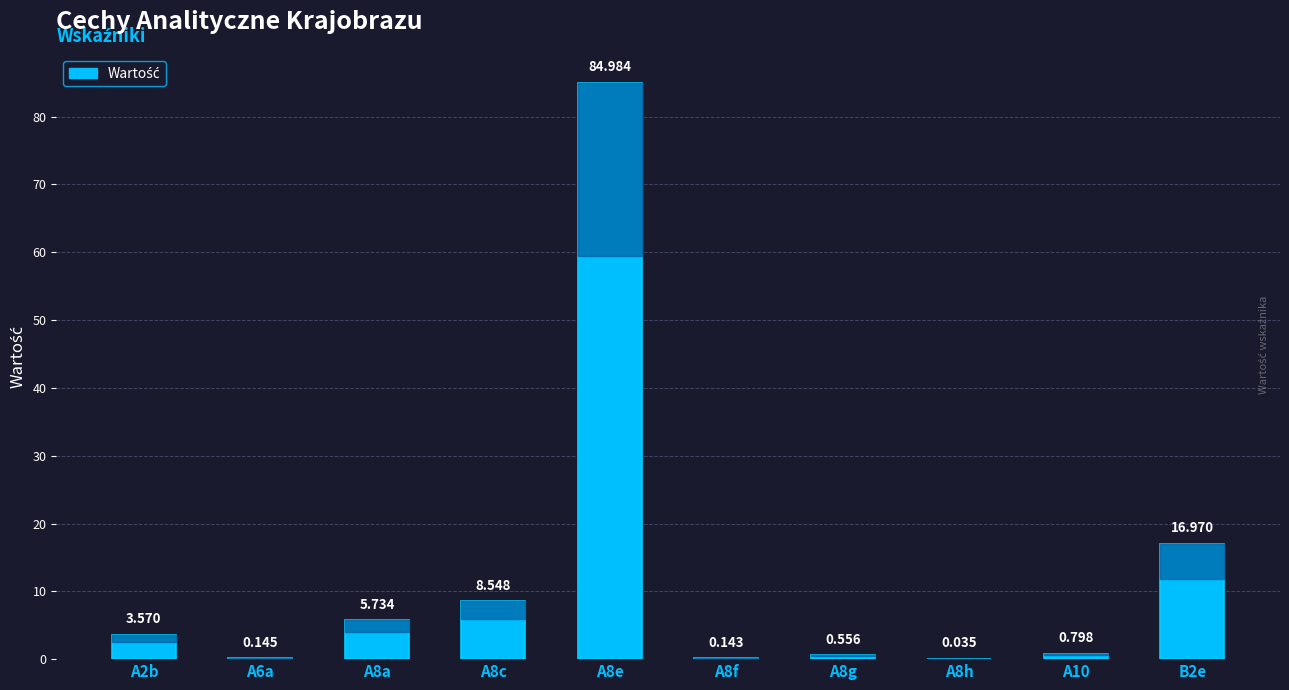

Rank the categories by value from lowest to highest.

A8h, A8f, A6a, A8g, A10, A2b, A8a, A8c, B2e, A8e